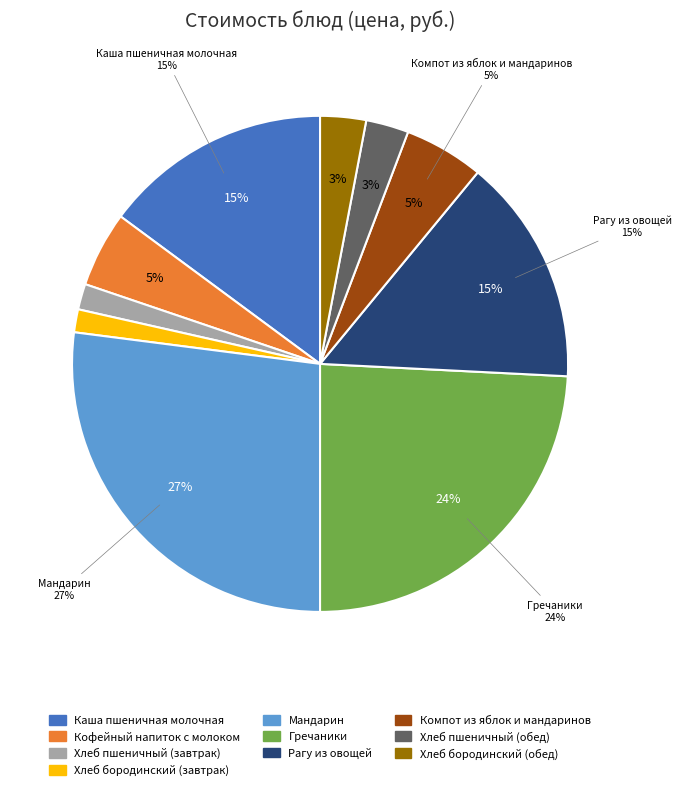

What is the change in value from Хлеб бородинский (завтрак) to Хлеб пшеничный (обед)?

+1.7